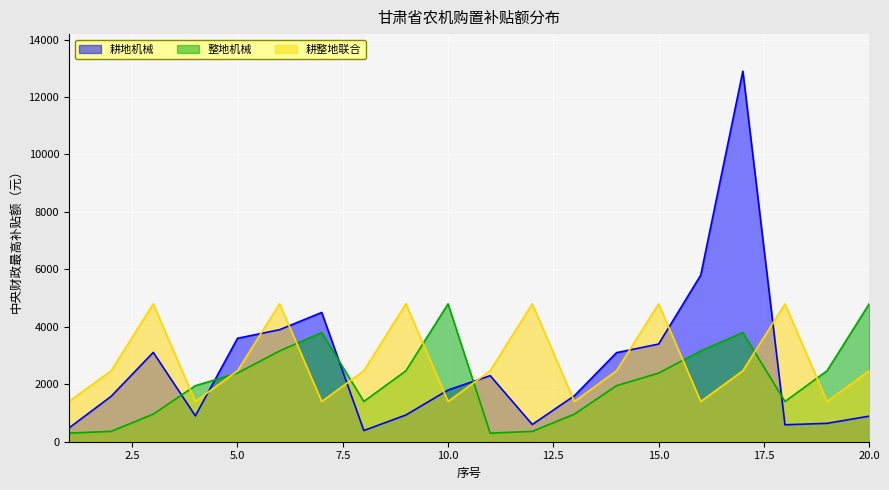

Is the value of 耕整地联合 at 19 greater than the value of 整地机械 at 2?

Yes